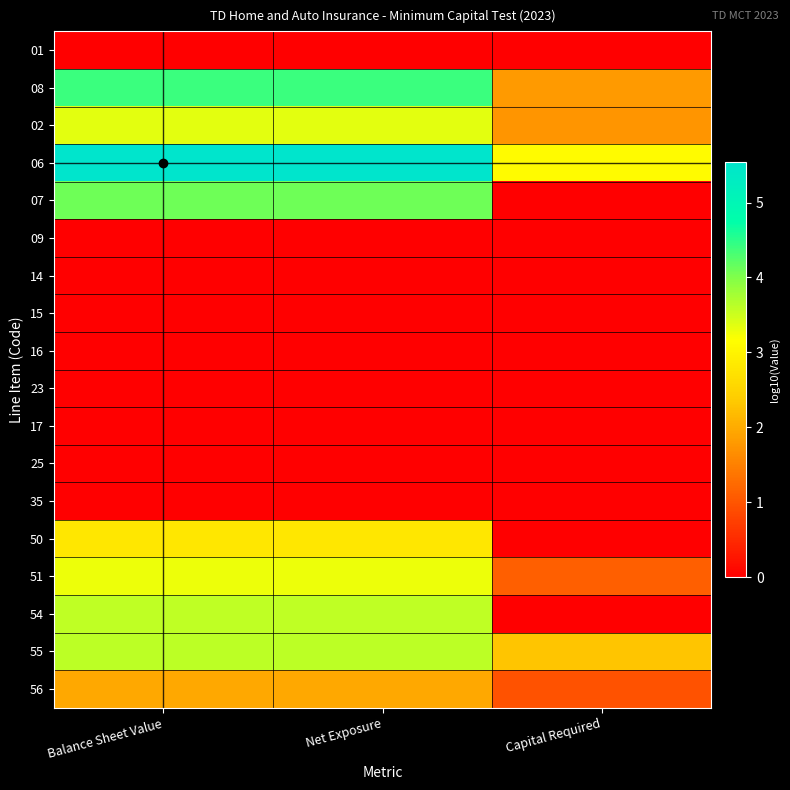

Count the number of categories in the chart.

3